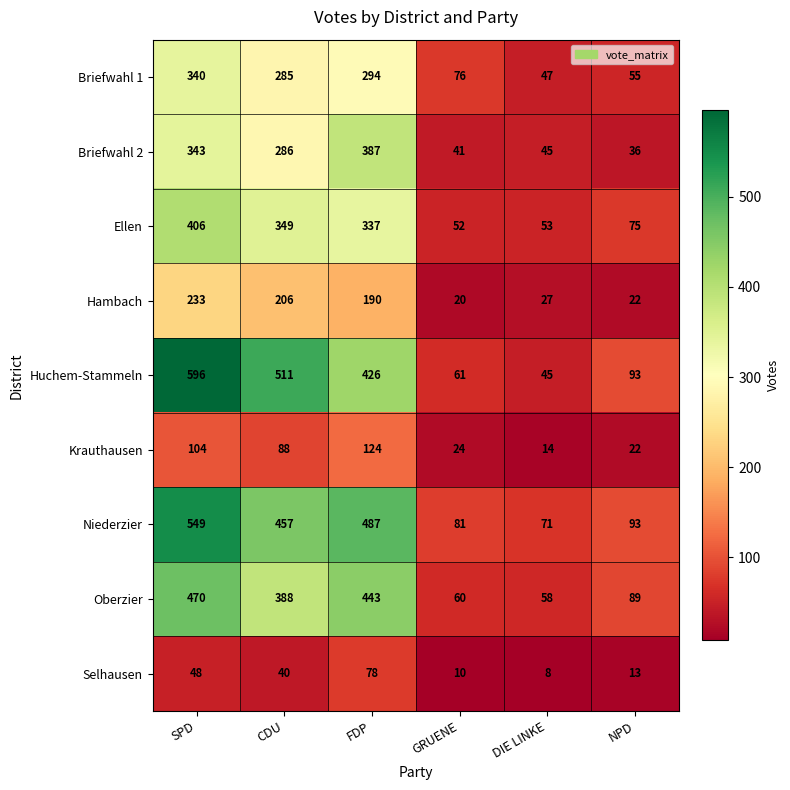

The Selhausen series shows 8 at DIE LINKE. True or false?

True